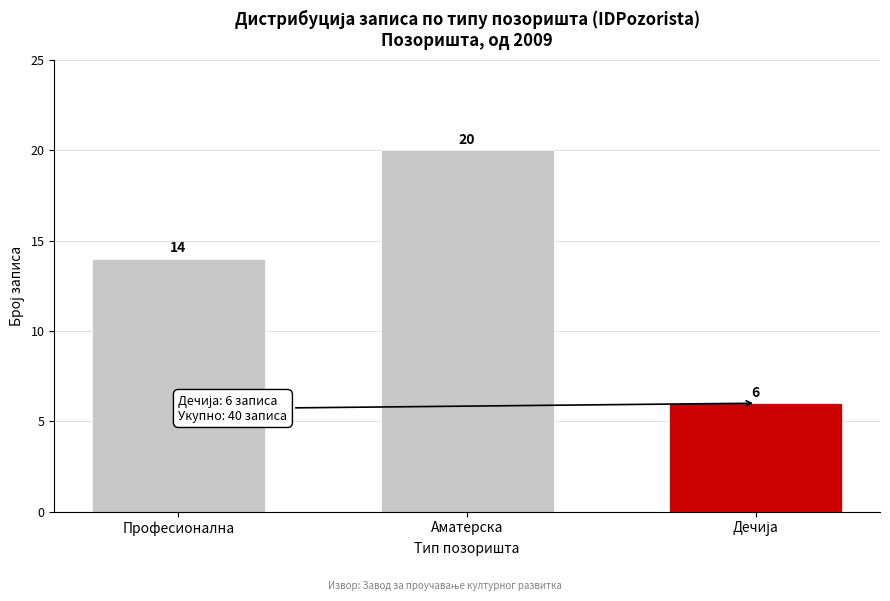

Reading left to right, list all the values displayed in this chart.

14	20	6